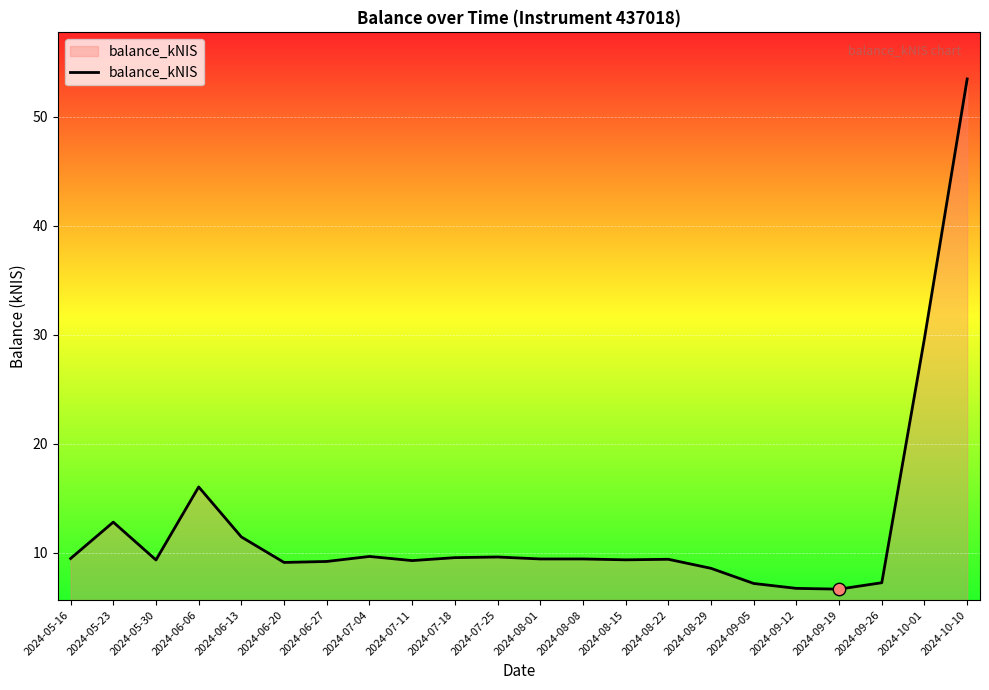

Between 2024-09-19 and 2024-09-05, which is larger?

2024-09-05